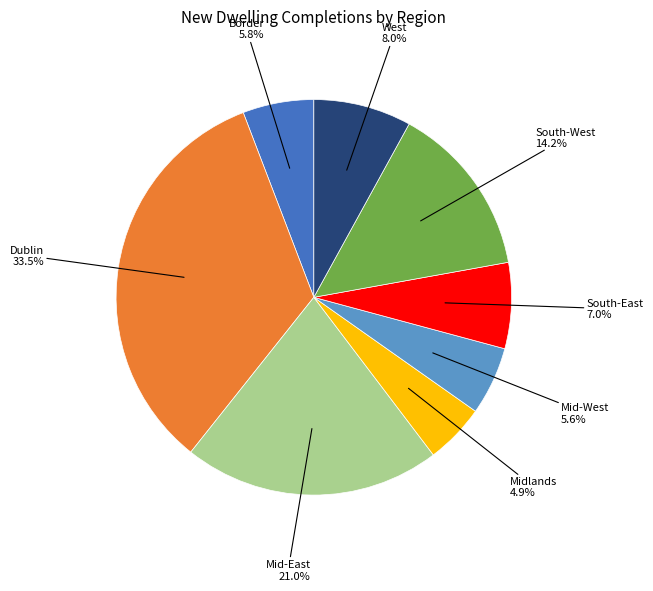

Is there any slice that represents more than half of the pie?

No